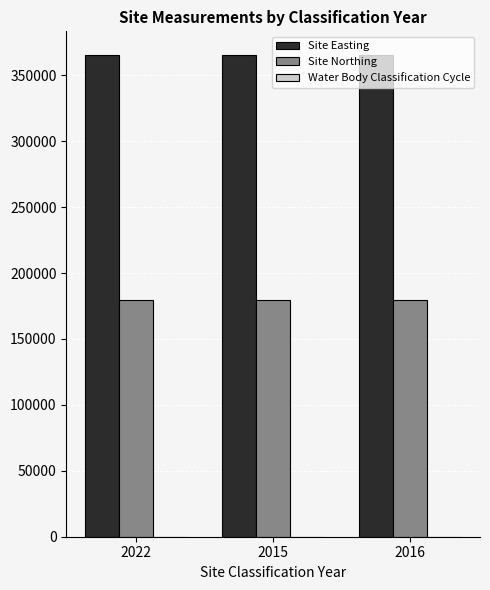

Which series has the largest total across all categories?

Site Easting